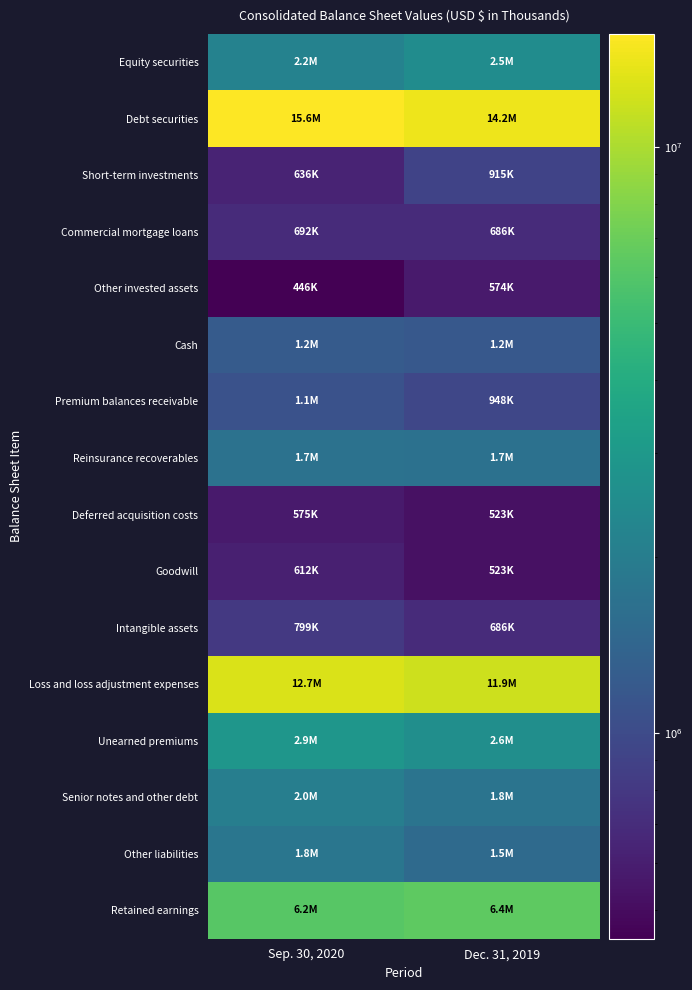

Reading right to left, what are all the values shown in this chart?

Equity securities: Dec. 31, 2019=2505496	Sep. 30, 2020=2163350
Debt securities: Dec. 31, 2019=14211745	Sep. 30, 2020=15579894
Short-term investments: Dec. 31, 2019=914776	Sep. 30, 2020=636130
Commercial mortgage loans: Dec. 31, 2019=686206	Sep. 30, 2020=691881
Other invested assets: Dec. 31, 2019=573605	Sep. 30, 2020=445828
Cash: Dec. 31, 2019=1179098	Sep. 30, 2020=1230579
Premium balances receivable: Dec. 31, 2019=948010	Sep. 30, 2020=1092284
Reinsurance recoverables: Dec. 31, 2019=1681962	Sep. 30, 2020=1696996
Deferred acquisition costs: Dec. 31, 2019=522577	Sep. 30, 2020=574662
Goodwill: Dec. 31, 2019=523021	Sep. 30, 2020=612394
Intangible assets: Dec. 31, 2019=685953	Sep. 30, 2020=799010
Loss and loss adjustment expenses: Dec. 31, 2019=11928359	Sep. 30, 2020=12681515
Unearned premiums: Dec. 31, 2019=2566170	Sep. 30, 2020=2888553
Senior notes and other debt: Dec. 31, 2019=1751113	Sep. 30, 2020=2041610
Other liabilities: Dec. 31, 2019=1516076	Sep. 30, 2020=1800360
Retained earnings: Dec. 31, 2019=6435163	Sep. 30, 2020=6159262